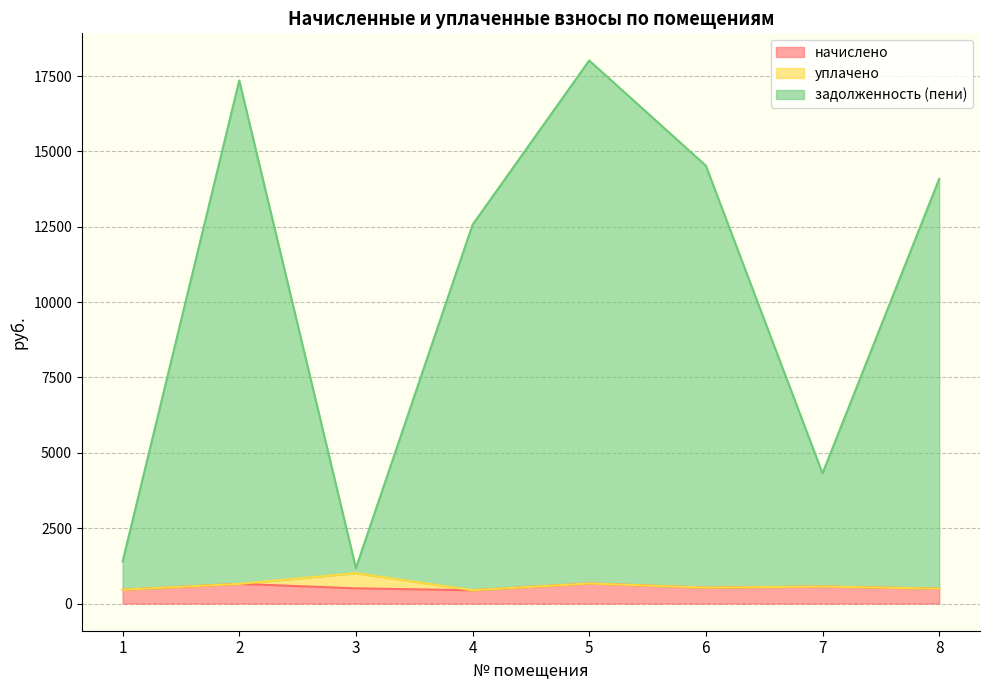

What is the total value across all series at 2?

17353.5